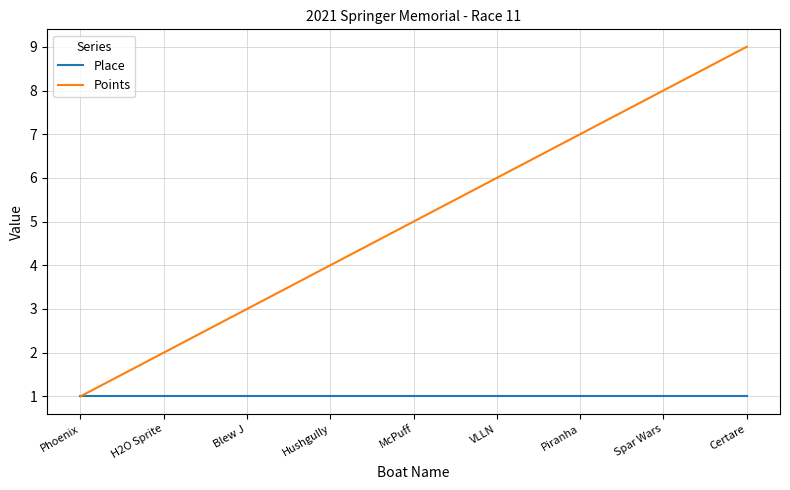

Rank the categories by Points value from highest to lowest.

Certare, Spar Wars, Piranha, VLLN, McPuff, Hushgully, Blew J, H2O Sprite, Phoenix